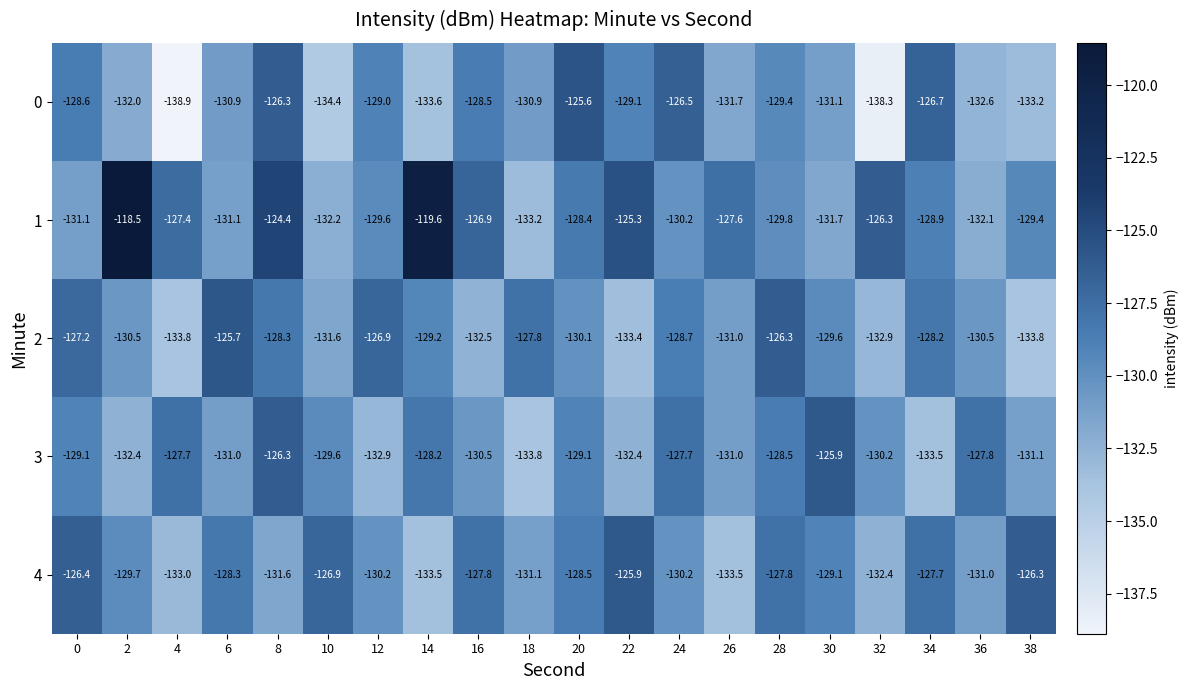

What is the difference between the maximum and minimum values in the 4 series?

7.6